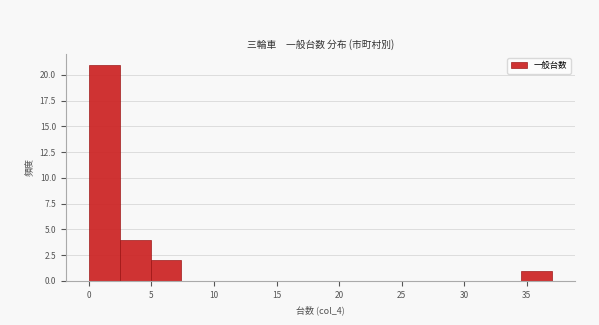

Reading left to right, transcribe this chart: for each bar, give the range it covers on the x-axis and its height. Neither the bar edges nor the heights are printed on the chart, so give them approximately, as read against the axes.

0.0 to 2.5: 21
2.5 to 5.0: 4
5.0 to 7.5: 2
7.5 to 10.0: 0
10.0 to 12.5: 0
12.5 to 15.0: 0
15.0 to 17.5: 0
17.5 to 19.5: 0
19.5 to 22.0: 0
22.0 to 24.5: 0
24.5 to 27.0: 0
27.0 to 29.5: 0
29.5 to 32.0: 0
32.0 to 34.5: 0
34.5 to 37.0: 1